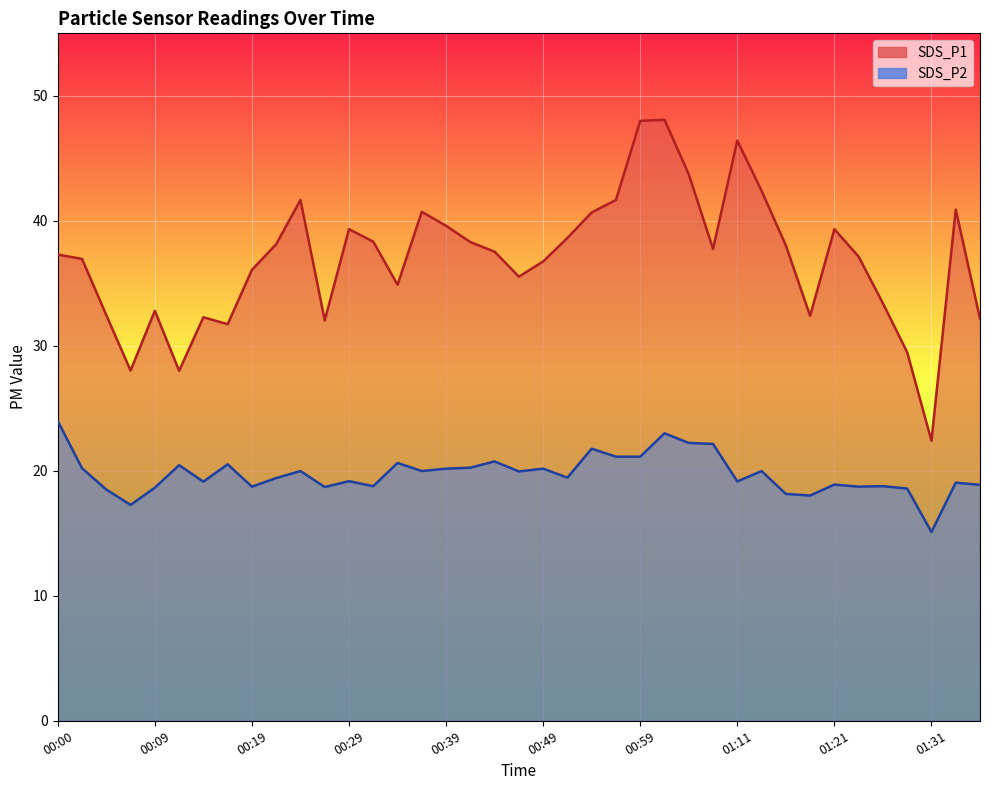

True or false: SDS_P2 and SDS_P1 cross at least once.

False